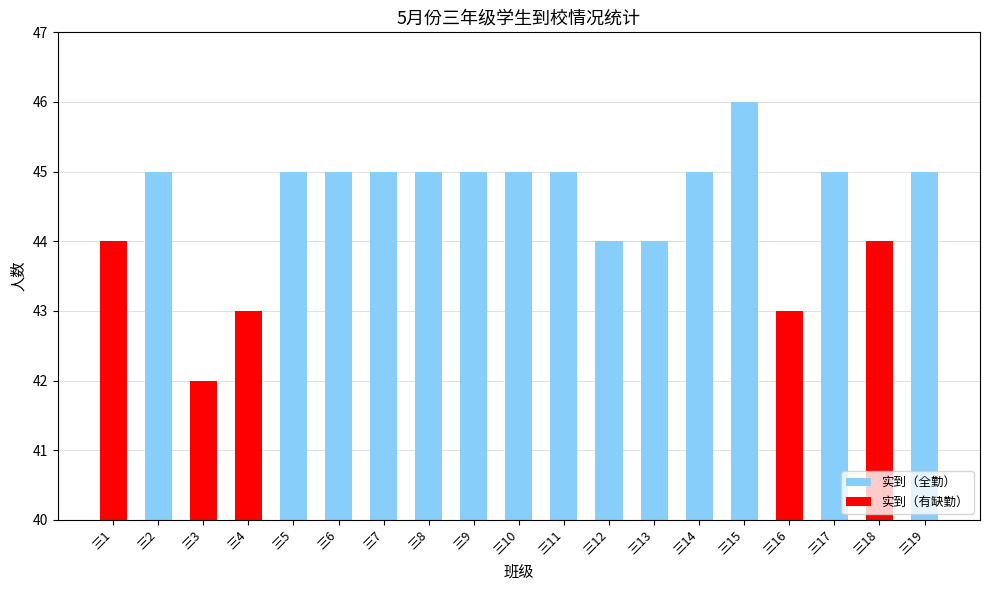

What is the value of the 19th bar from the left?

45